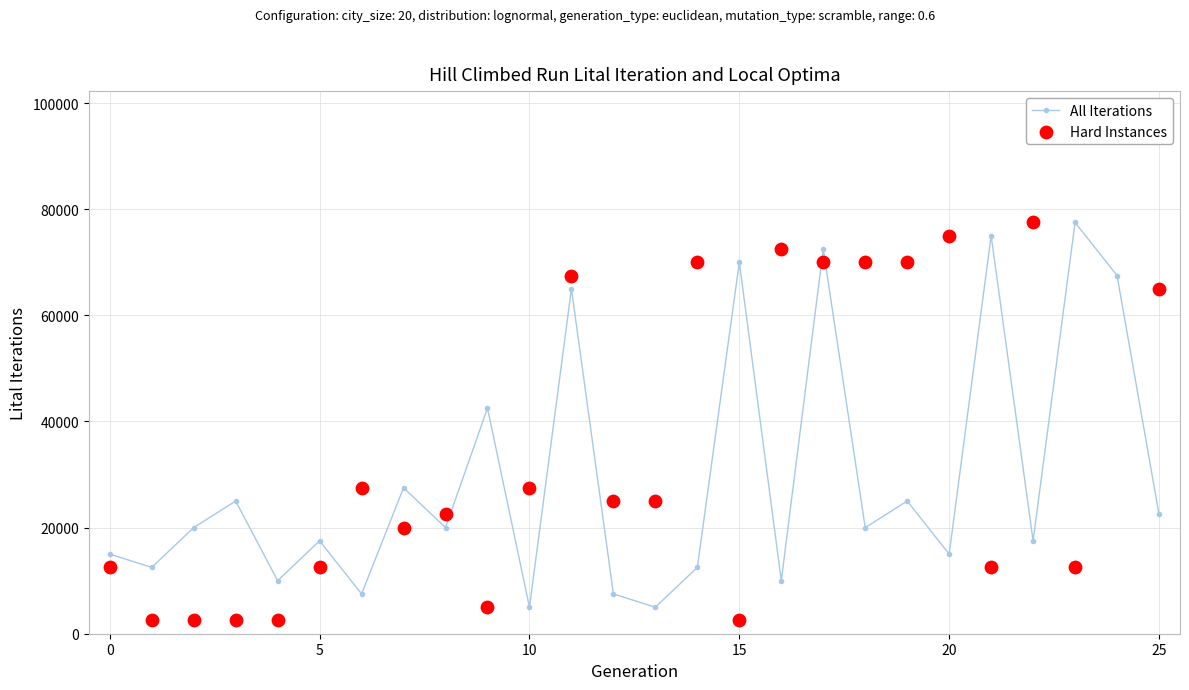

Which series has the largest total across all categories?

Hard Instances